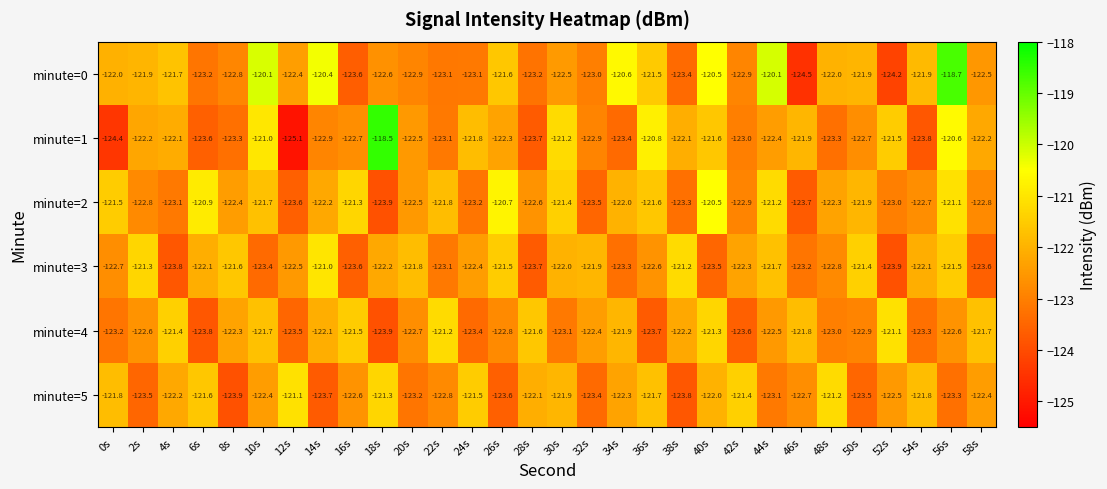

What is the smallest value displayed?

-125.1